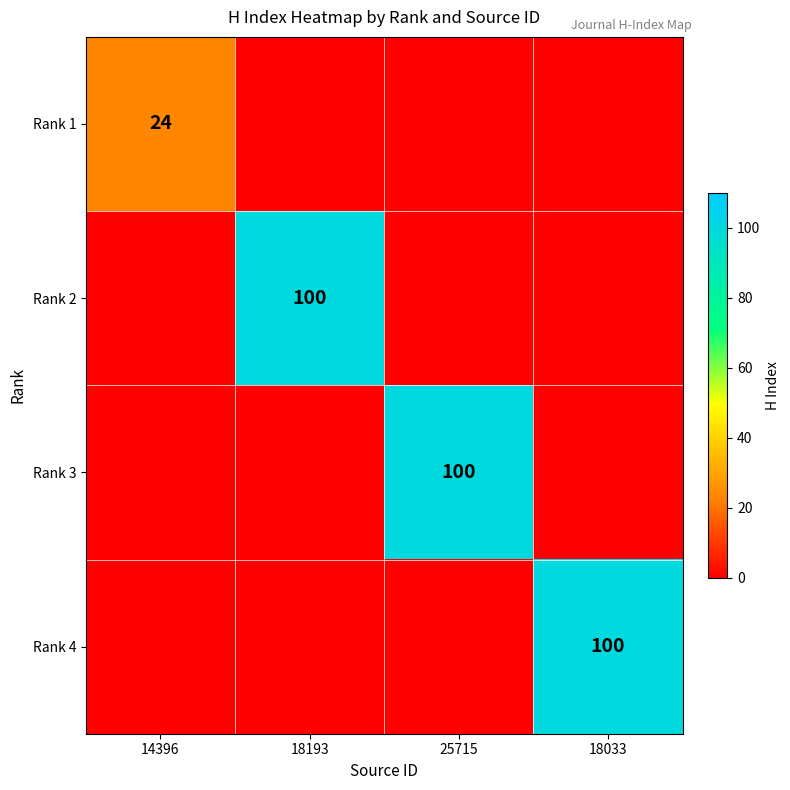

What is the greatest value displayed?

100